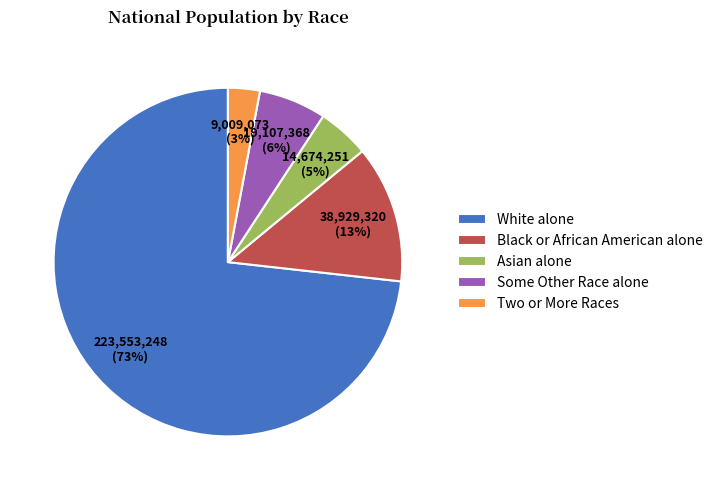

What percentage is the Black or African American alone slice, to the nearest percent?

13%